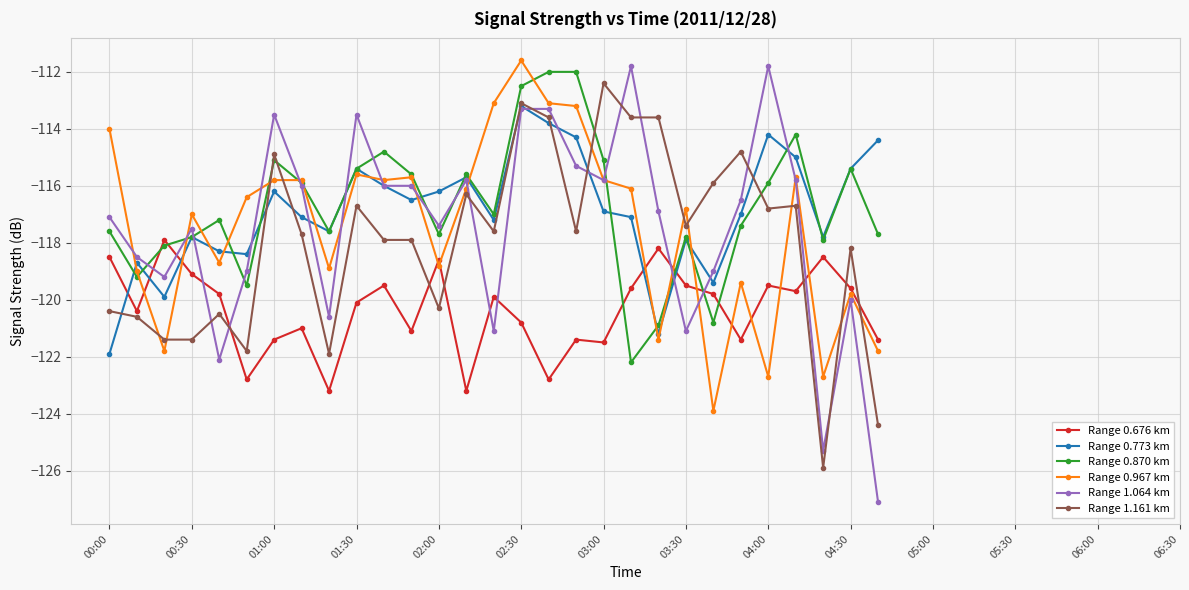

What is the minimum value for Range 0.870 km?

-122.2